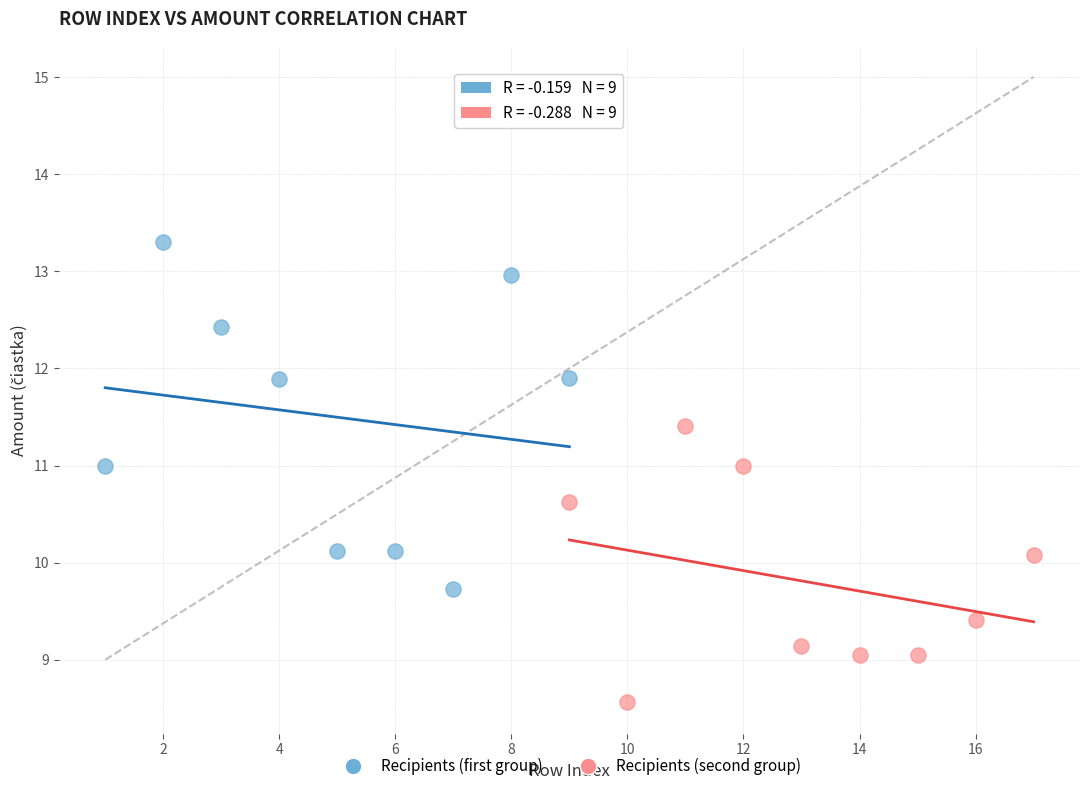

Which series has the widest spread of Y values?

Recipients (first group)